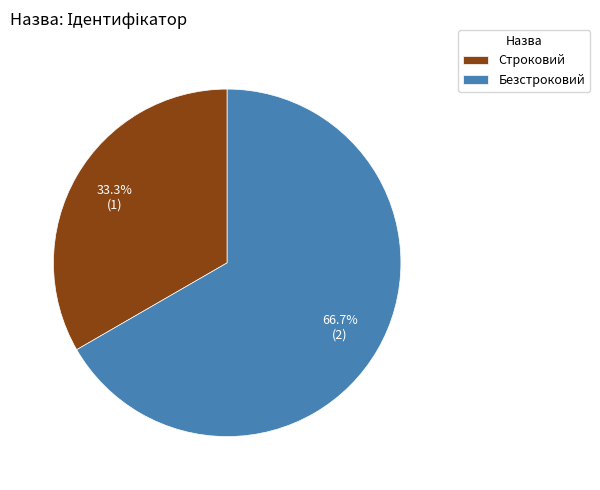

Rank the categories by value from lowest to highest.

Строковий, Безстроковий